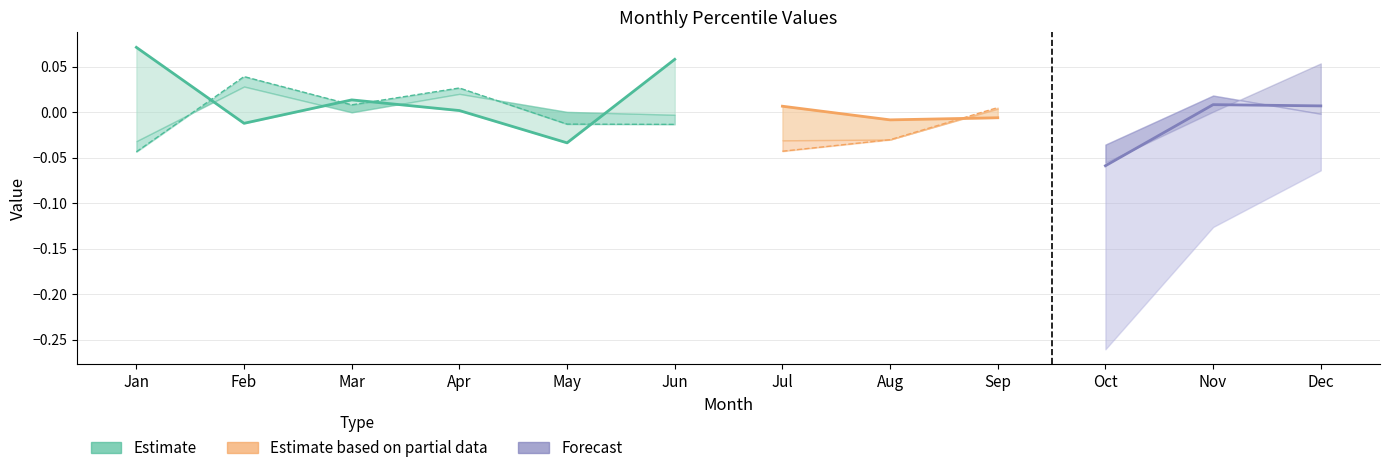

Where do pct75 and pct50 first cross each other?

Jan and Feb